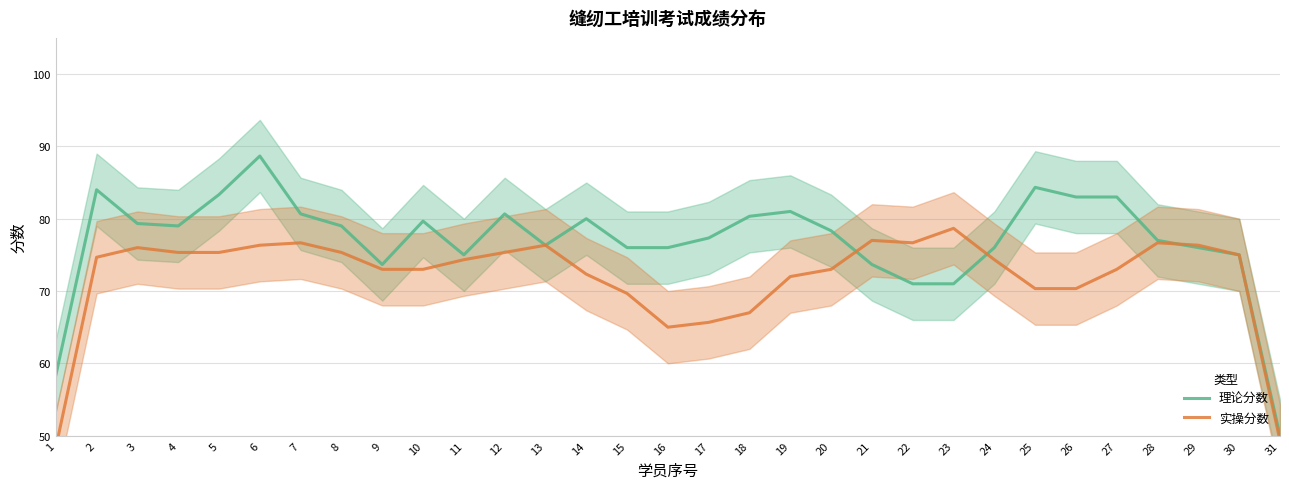

The 理论分数 series shows 120.8 at 23. True or false?

False